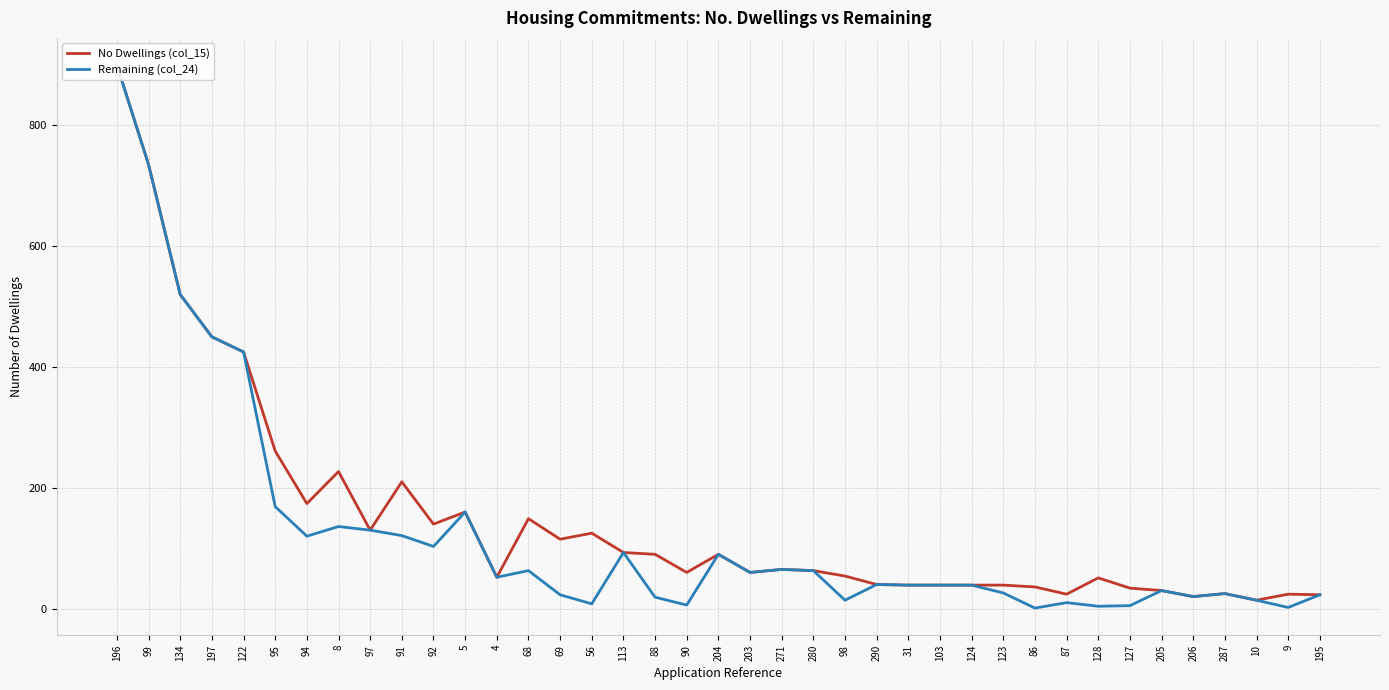

True or false: Remaining (col_24) has a value of 237 at 5.

False